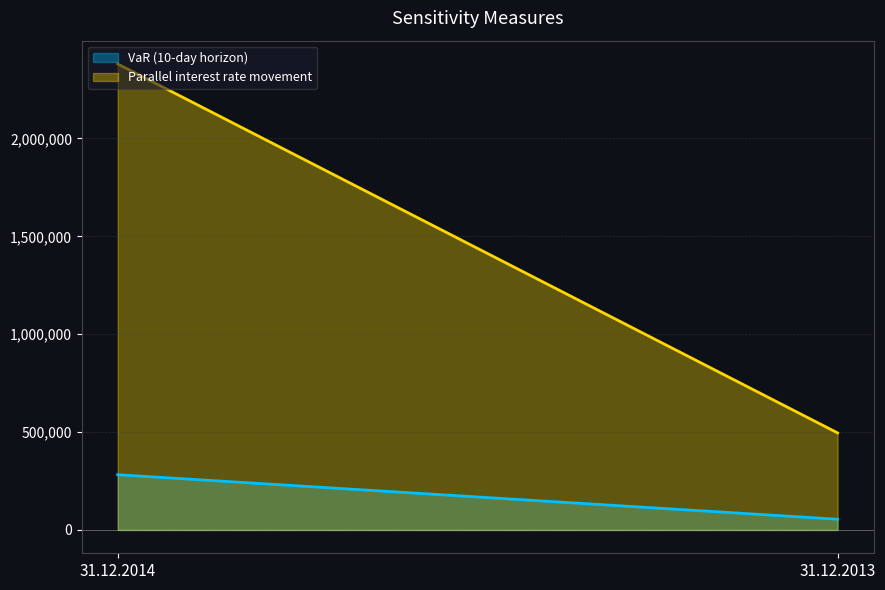

What is the difference between the maximum and minimum values in the VaR (10-day horizon) series?

227338